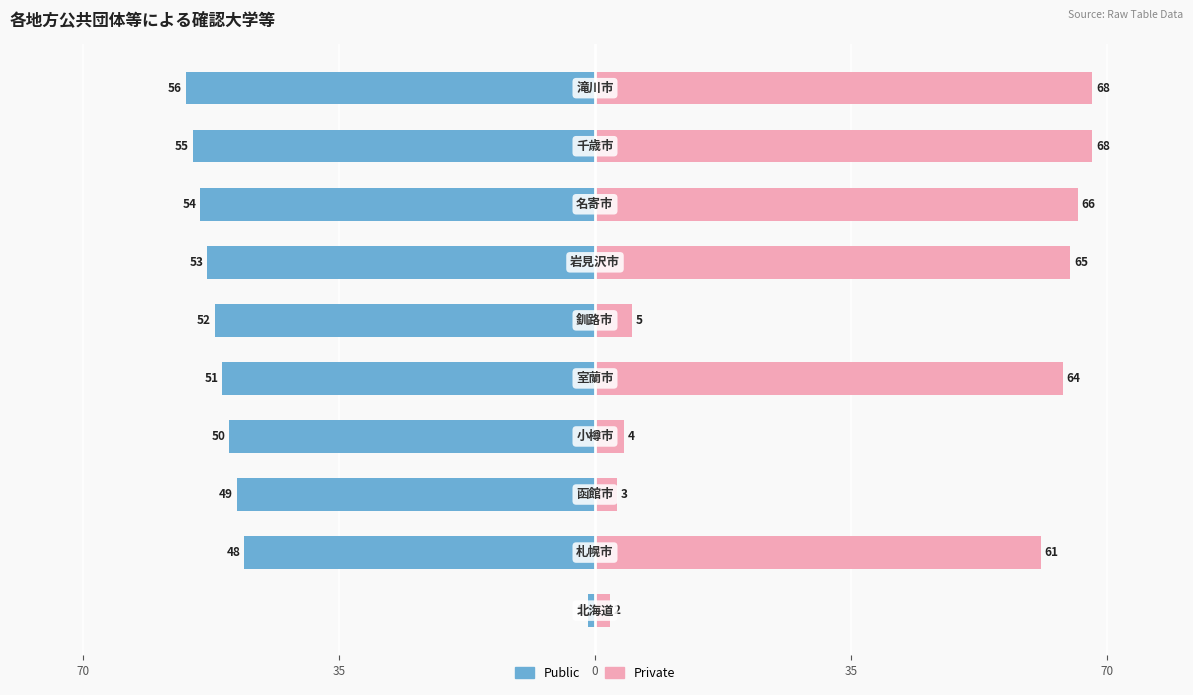

How many groups of bars are there?

10